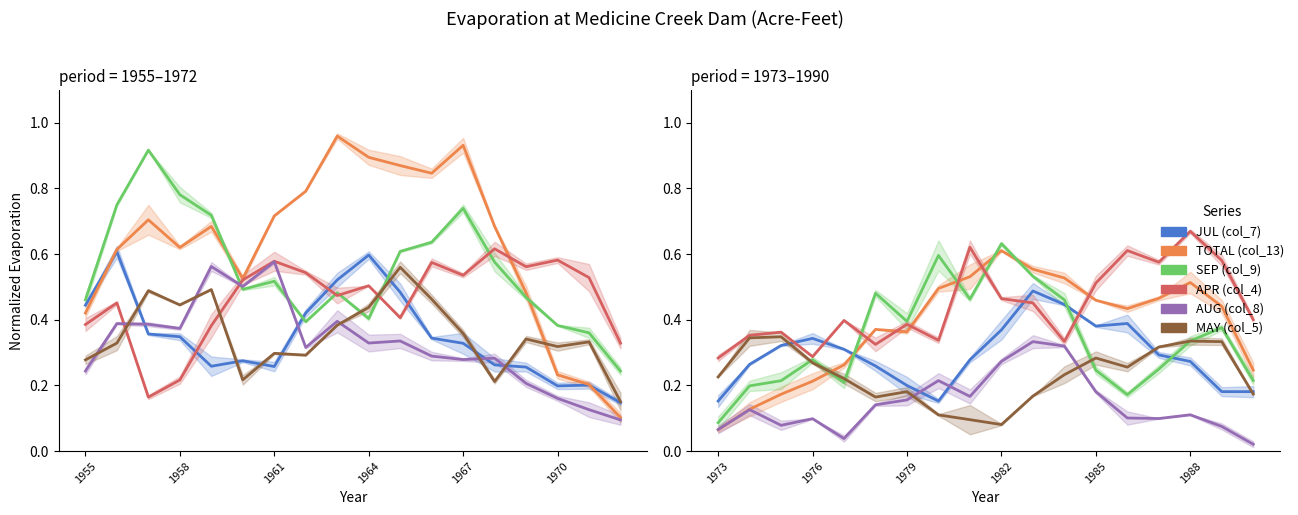

Which series changed the most between 1955 and 9?

TOTAL (col_13)